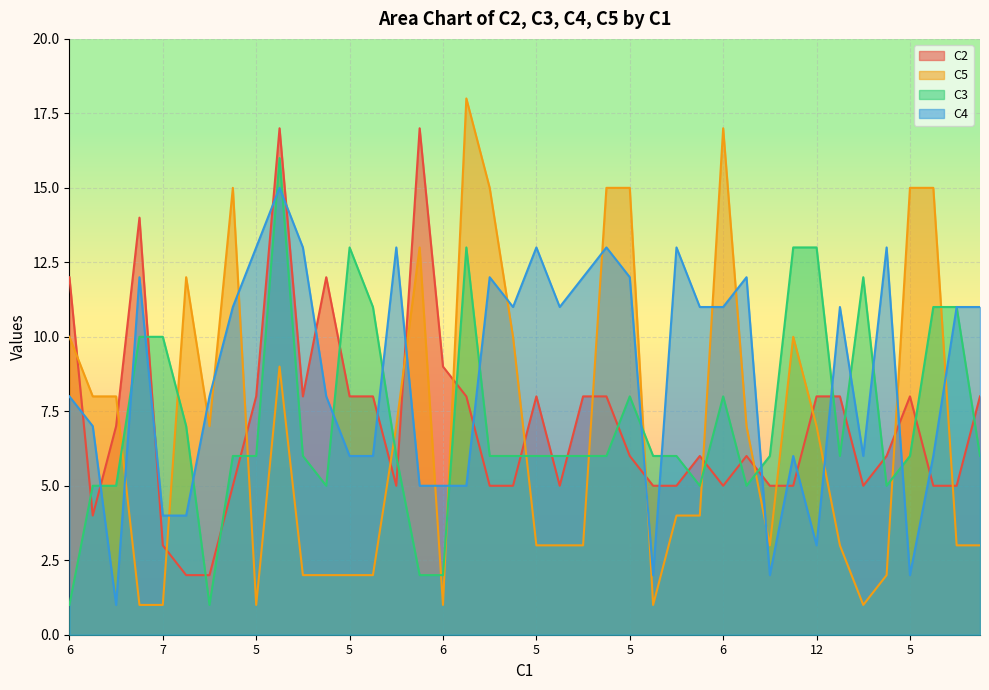

True or false: C4 has more than 0 points higher than both neighbors.

True